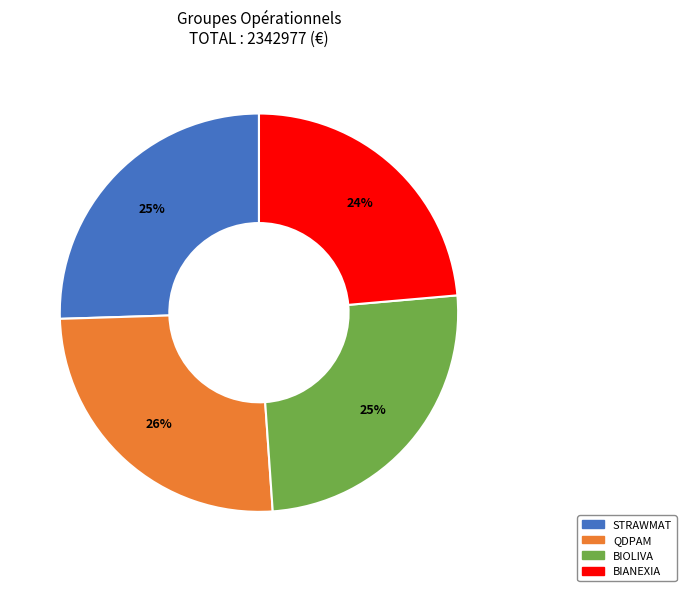

Which slice is the smallest?

BIANEXIA